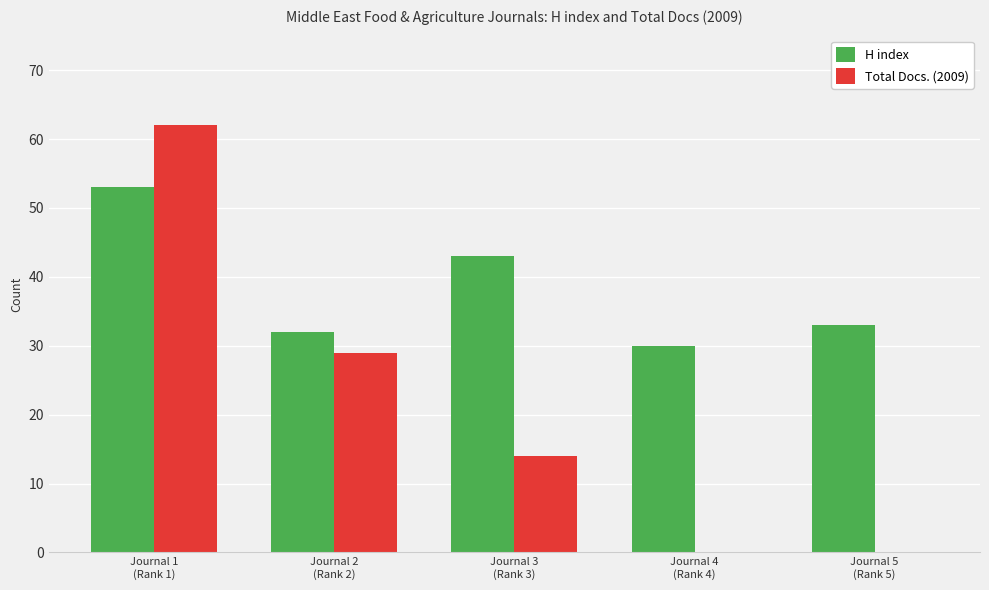

Count the number of data series in this chart.

2